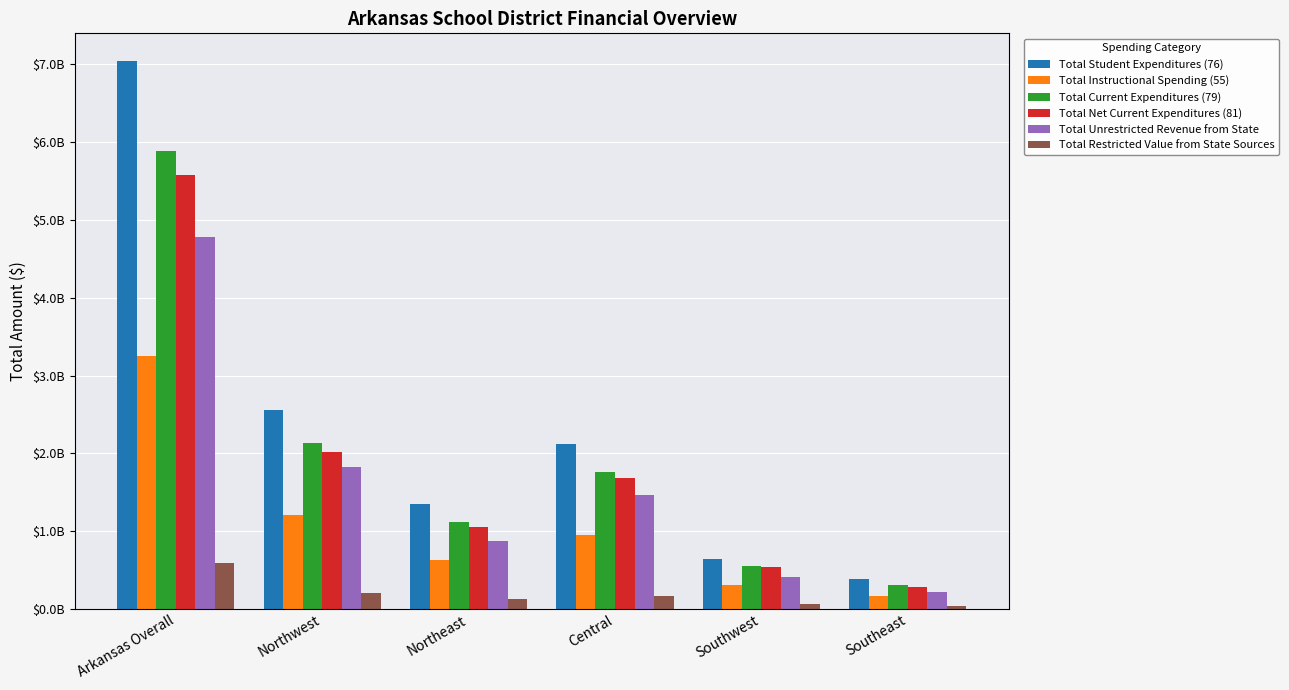

Where is Total Current Expenditures (79) nearest to the value 3093221953?

Northwest